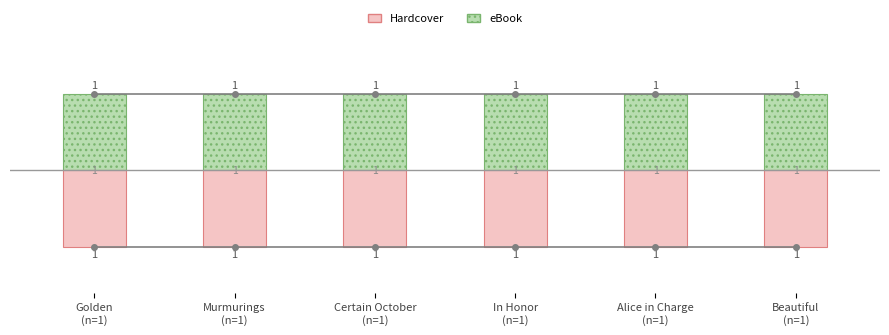

What value does the Hardcover series have at Beautiful
(n=1)?

1